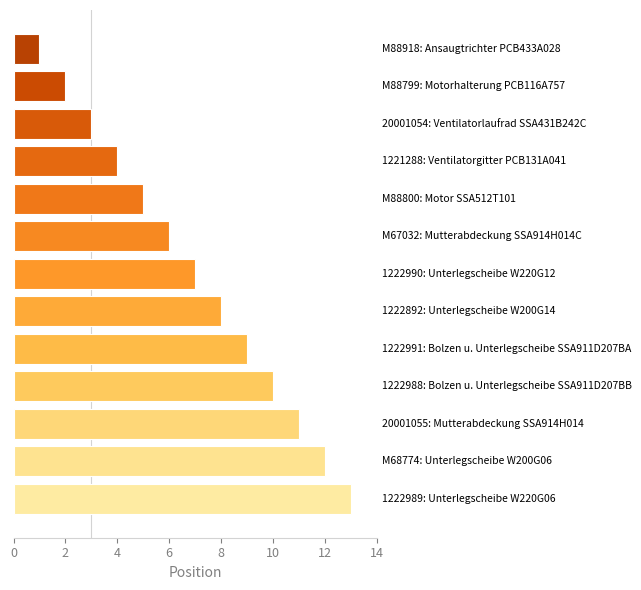

What is the difference between the maximum and minimum values?

12